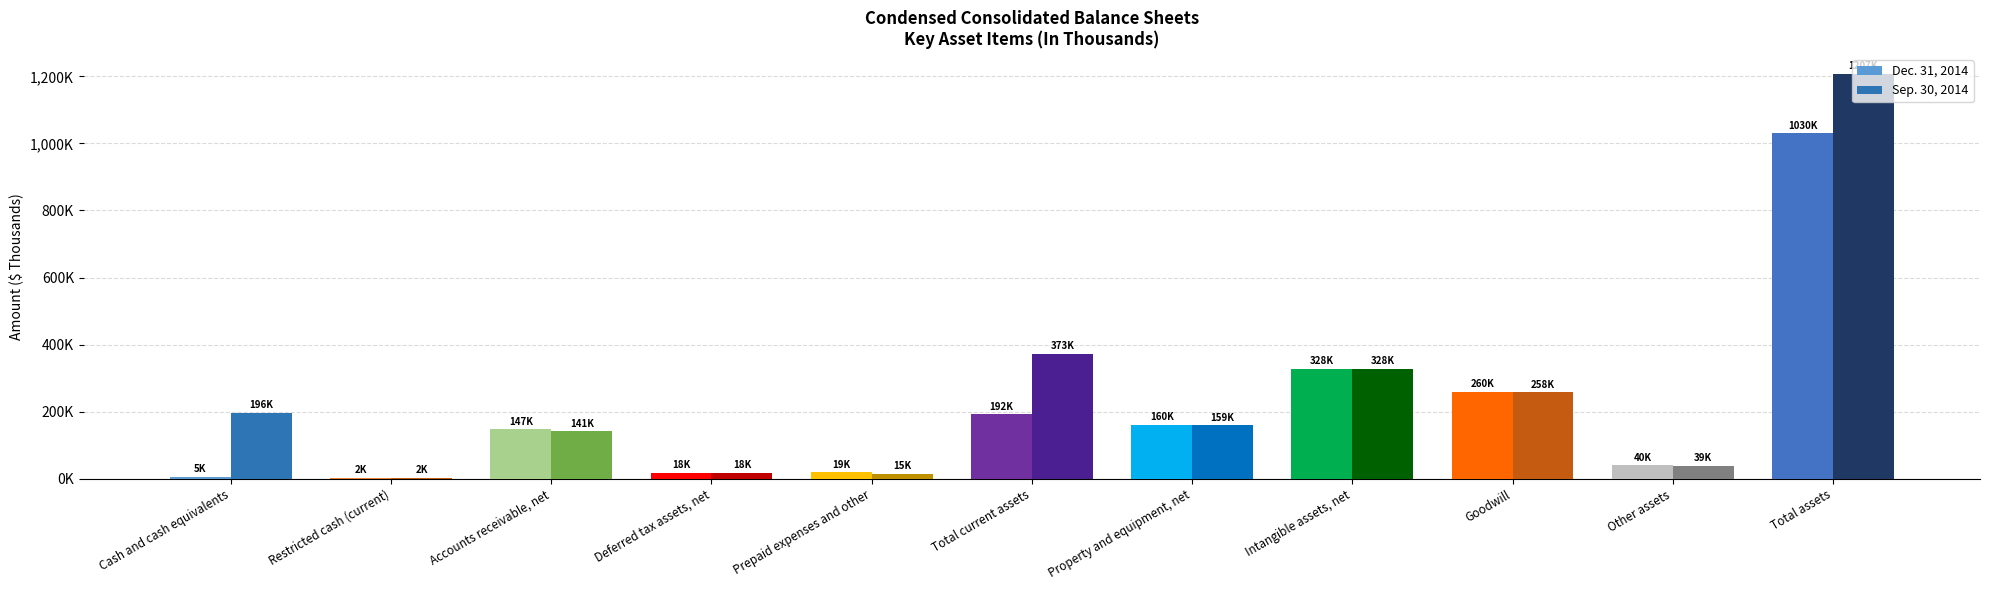

Which series has the widest spread of values?

Sep. 30, 2014